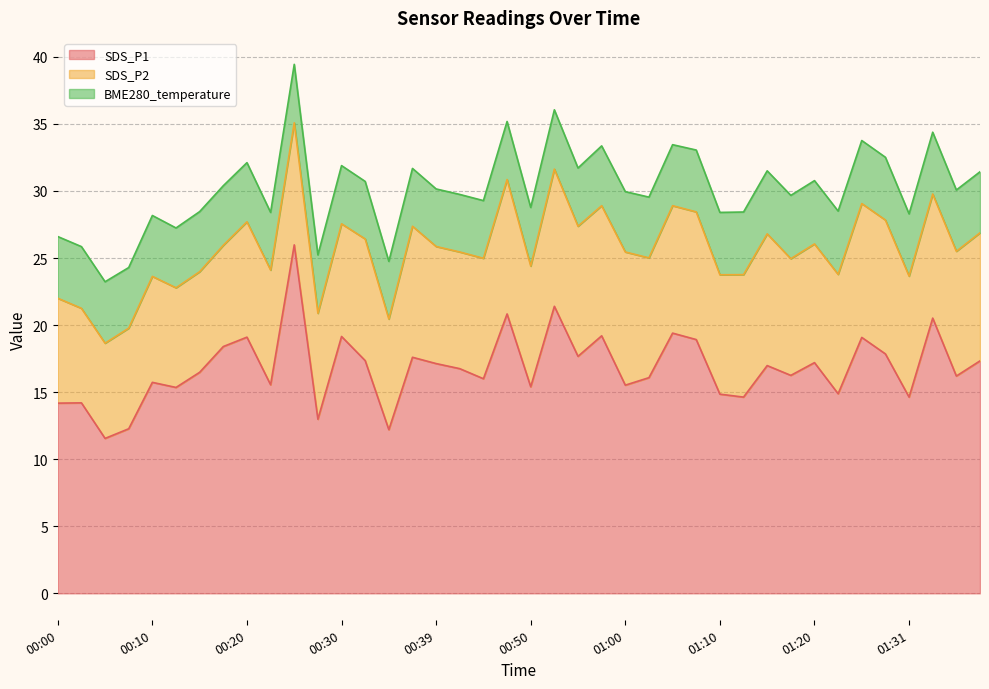

What is the minimum value for BME280_temperature?

4.3